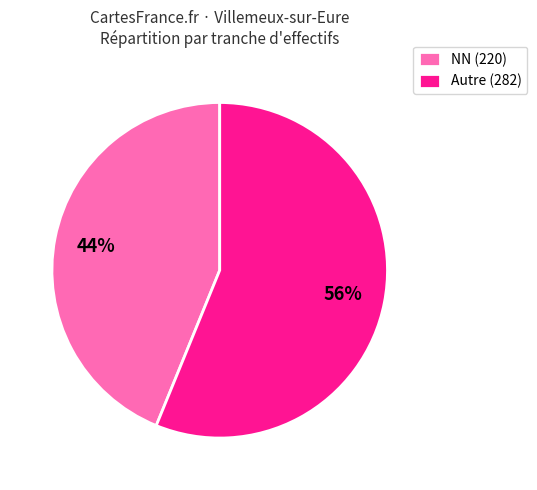

Which slice is the smallest?

NN (220)